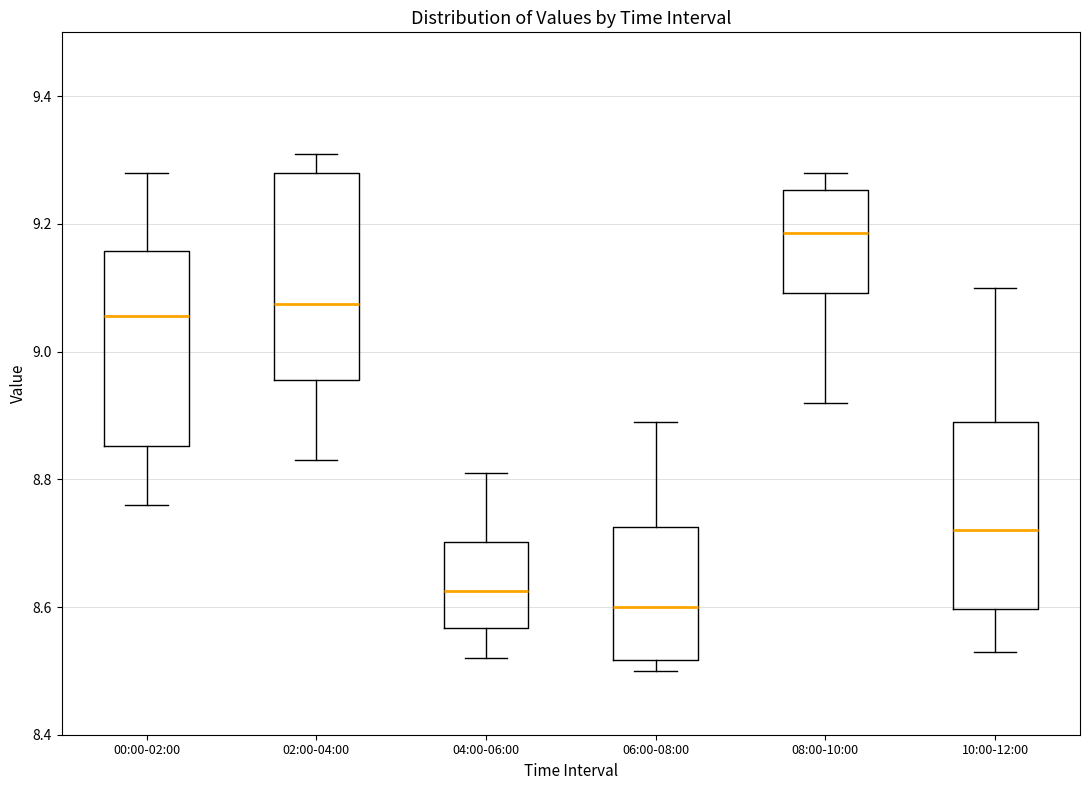

Reading left to right, transcribe this box plot: for each box, give where its median line is, the range the box spans, and where its two whiskers end, as read against the y-axis. The values are not printed on the chart, so give them approximately, as read against the axis.

00:00-02:00: median 9.06, box 8.86 to 9.16, whiskers 8.76 to 9.28
02:00-04:00: median 9.08, box 8.96 to 9.28, whiskers 8.84 to 9.32
04:00-06:00: median 8.62, box 8.56 to 8.70, whiskers 8.52 to 8.82
06:00-08:00: median 8.60, box 8.52 to 8.72, whiskers 8.50 to 8.90
08:00-10:00: median 9.18, box 9.10 to 9.26, whiskers 8.92 to 9.28
10:00-12:00: median 8.72, box 8.60 to 8.90, whiskers 8.54 to 9.10